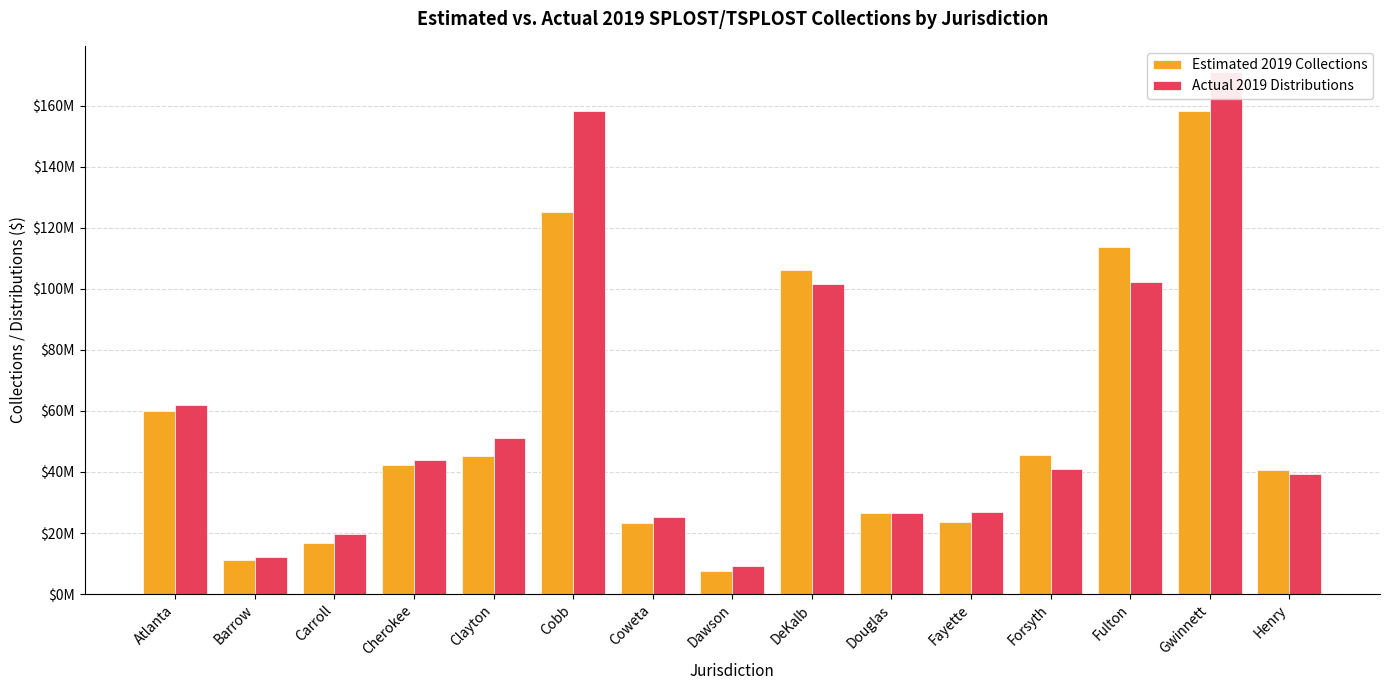

What is the difference between the maximum and second lowest values in the Actual 2019 Distributions series?

158734056.5